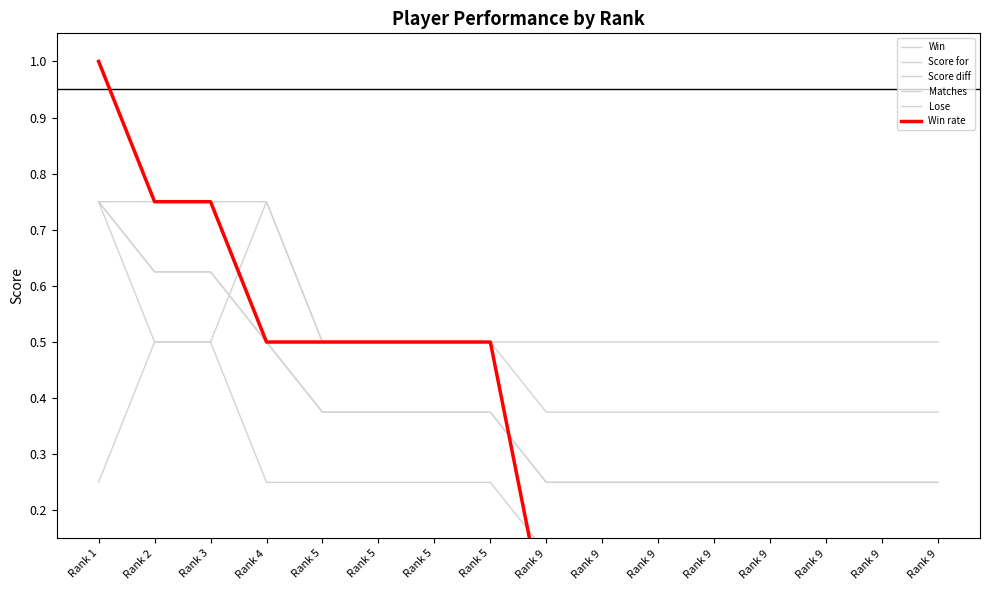

Which series has the largest total across all categories?

Matches